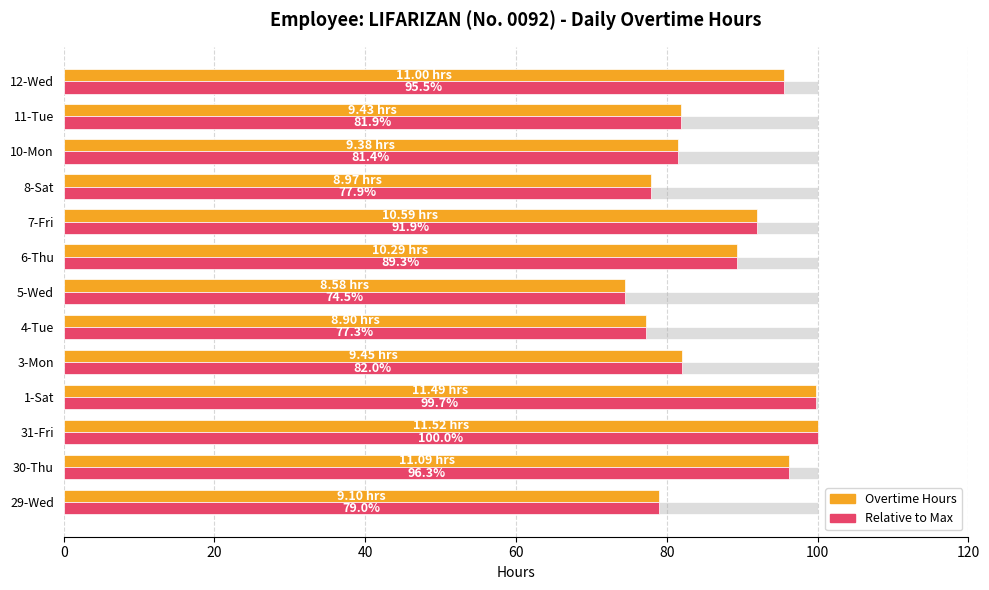

How many values in the Max (relative) series are below 82?

6